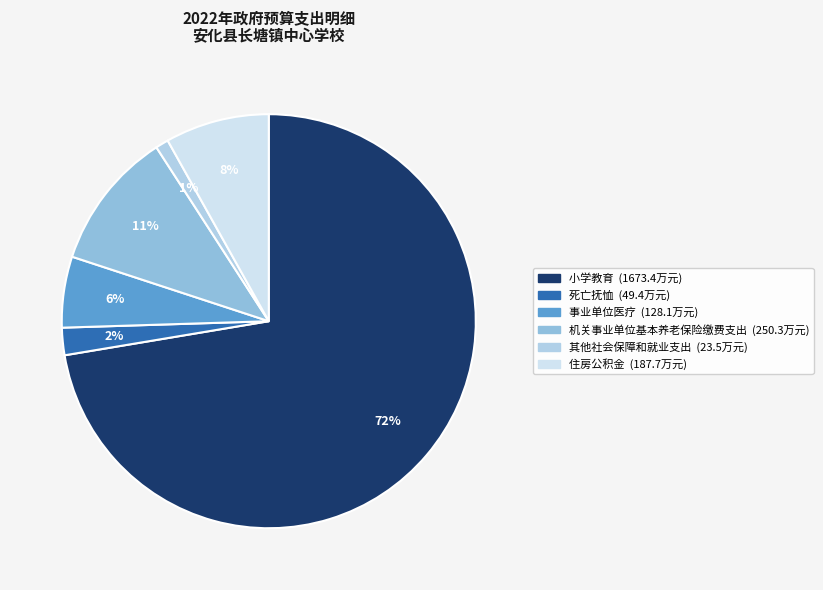

Which slice is the smallest?

其他社会保障和就业支出